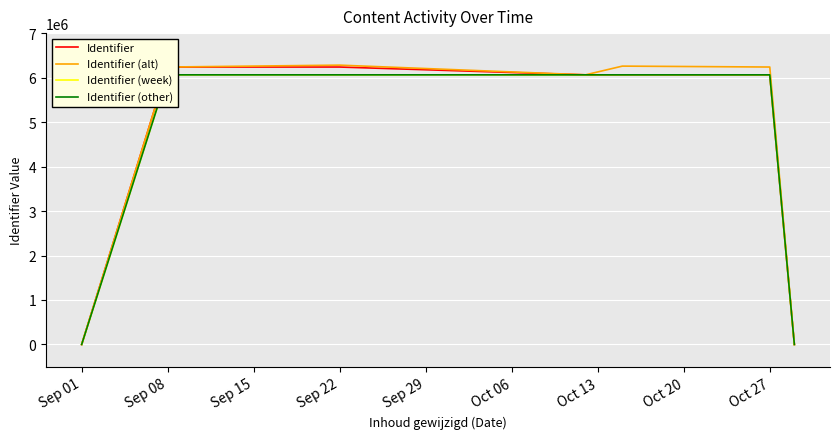

The Identifier (alt) series shows 6237407 at Oct 27. True or false?

True